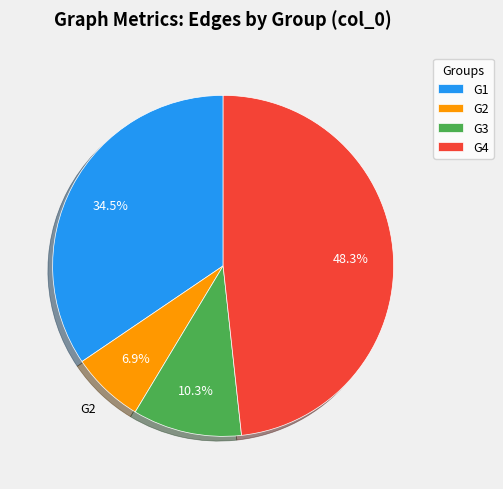

Does any single category account for the majority?

No